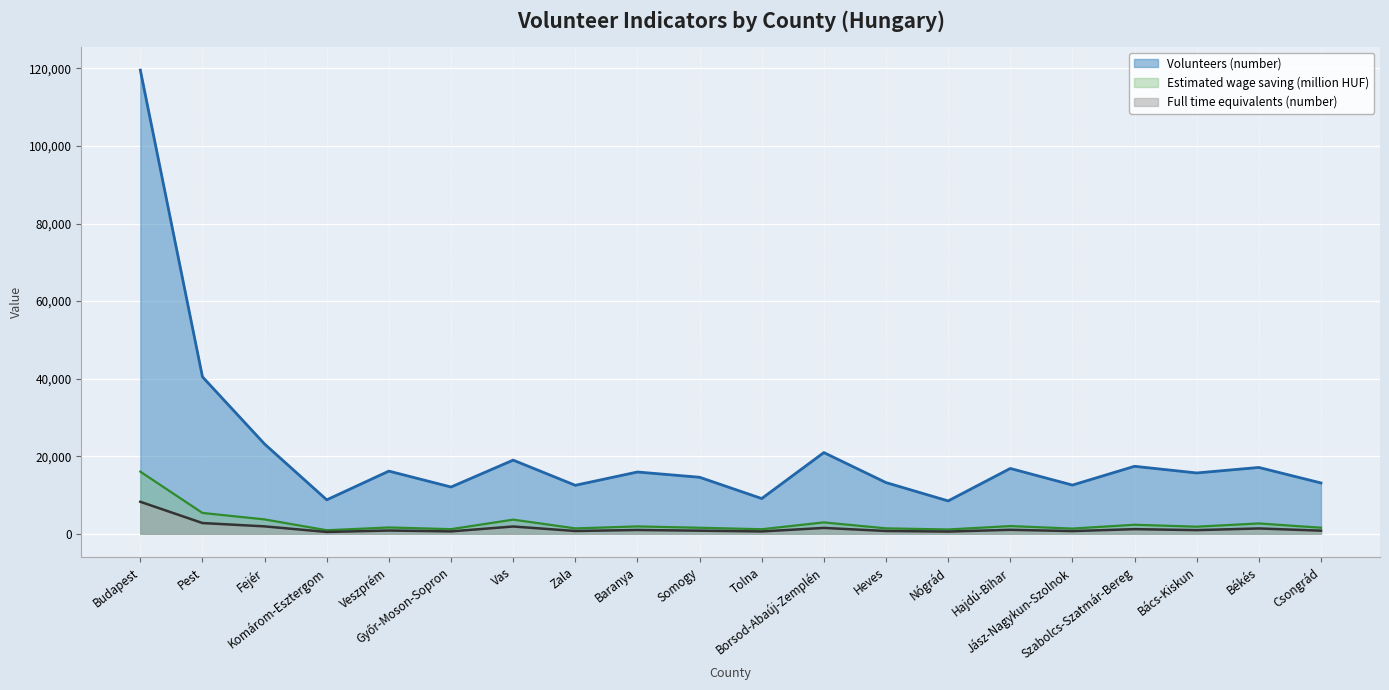

At which category does Volunteers (number) reach its first local valley?

Komárom-Esztergom